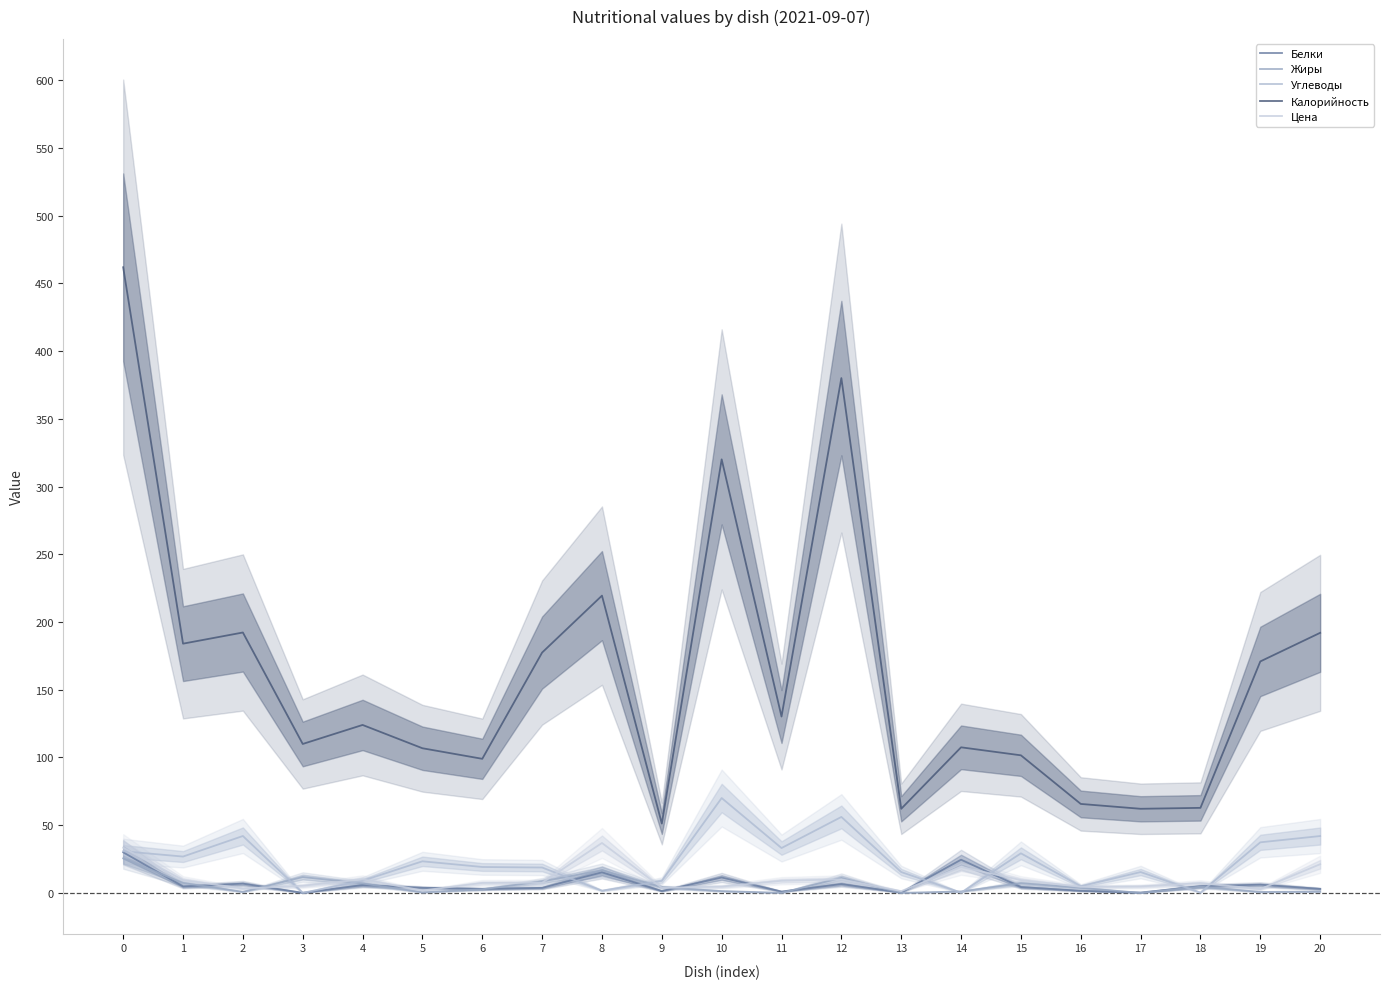

True or false: Жиры has a value of 7.0 at 4.

True